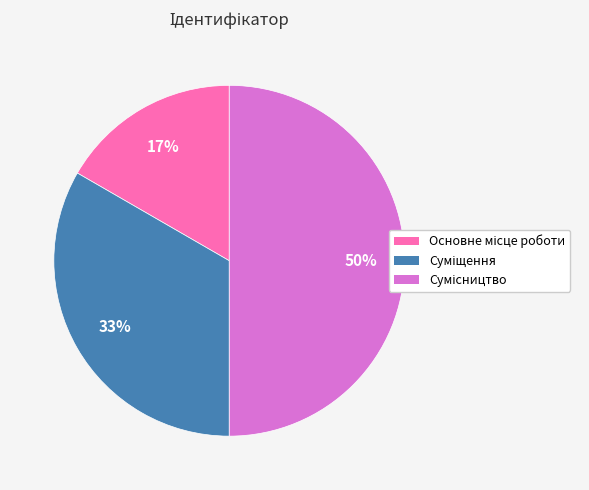

To the nearest percent, what is the difference between the largest and smallest slice percentages?

33%